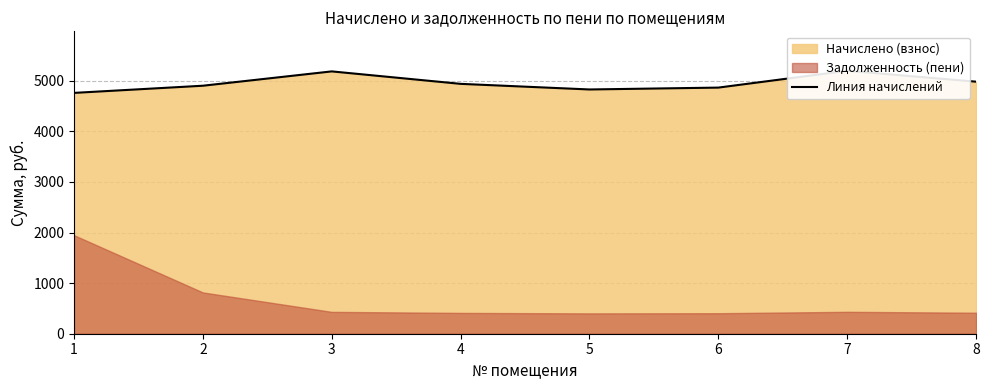

The chart shows a value of 1479.6 at 7. True or false?

False